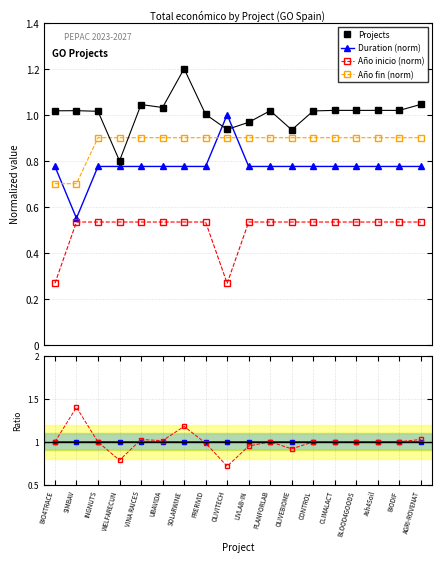

What is the highest value of the Projects series?

1.2